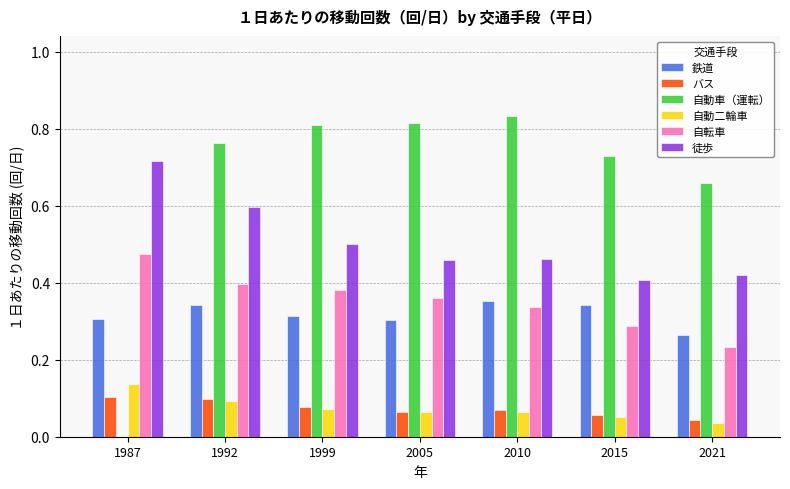

What are all the series names shown in the legend?

鉄道, バス, 自動車（運転）, 自動二輪車, 自転車, 徒歩